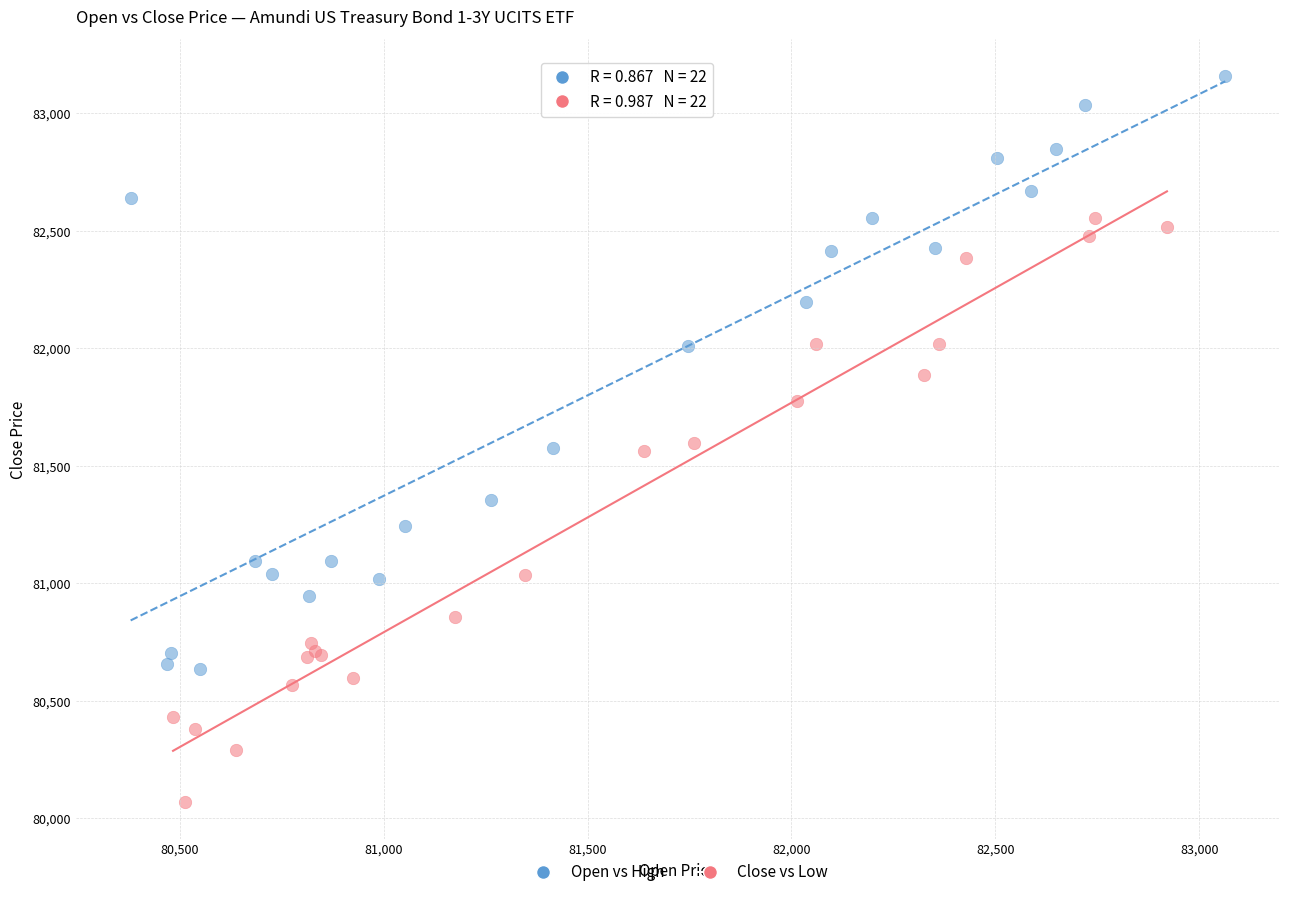

What are all the series names shown in the legend?

Open vs High, Close vs Low